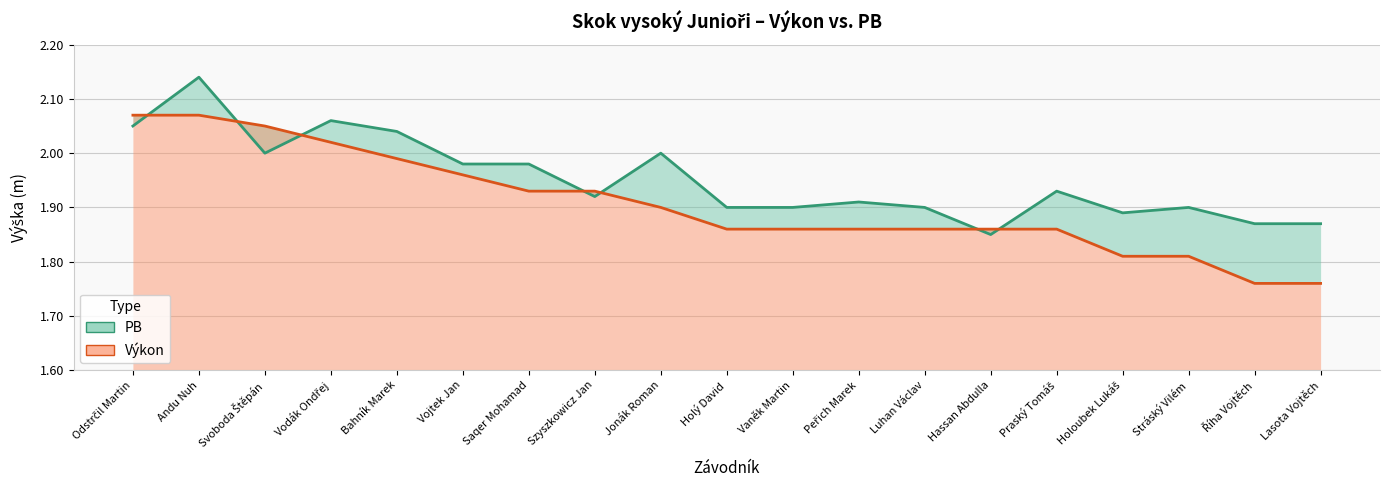

The Výkon series shows 2.0 at Svoboda Štěpán. True or false?

True